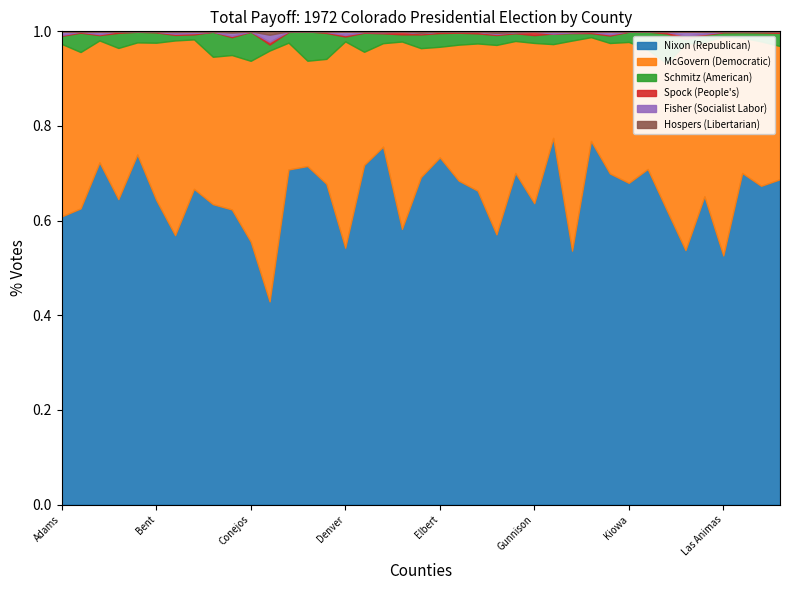

Reading left to right, list all the values displayed in this chart.

Nixon (Republican): 40372	2916	52283	606	1645	1525	40766	2859	815	1557	1658	602	1094	495	4890	121995	498	3625	1920	53892	1416	6701	4452	516	1721	2231	172	1620	623	80082	849	2316	5691	1556	27462	3659	1678	5352	15527
McGovern (Democratic): 24170	1540	18631	300	527	787	29484	1354	400	815	1140	744	414	154	1903	98062	166	1048	1306	21234	451	2813	2088	362	685	1187	44	1341	178	31555	372	824	2830	1263	13731	3222	685	2426	6358
Schmitz (American): 1133	191	816	30	50	52	837	45	68	94	184	18	35	43	396	2306	28	100	50	2262	56	248	143	19	40	58	5	48	7	1813	27	124	575	28	658	59	28	150	628
Spock (People's): 126	9	143	3	0	3	181	12	0	7	1	8	2	0	15	732	1	11	18	213	6	18	21	2	6	25	0	4	2	291	1	0	28	21	76	8	2	11	50
Fisher (Socialist Labor): 431	1	357	0	2	2	250	13	1	17	1	21	0	0	7	1487	1	5	3	54	0	7	4	2	0	0	1	4	1	603	0	2	6	24	181	5	1	5	11
Hospers (Libertarian): 72	3	75	0	0	0	113	3	0	7	0	10	0	0	2	247	0	4	0	239	1	3	4	3	4	3	0	3	0	119	0	0	6	2	51	1	1	2	13